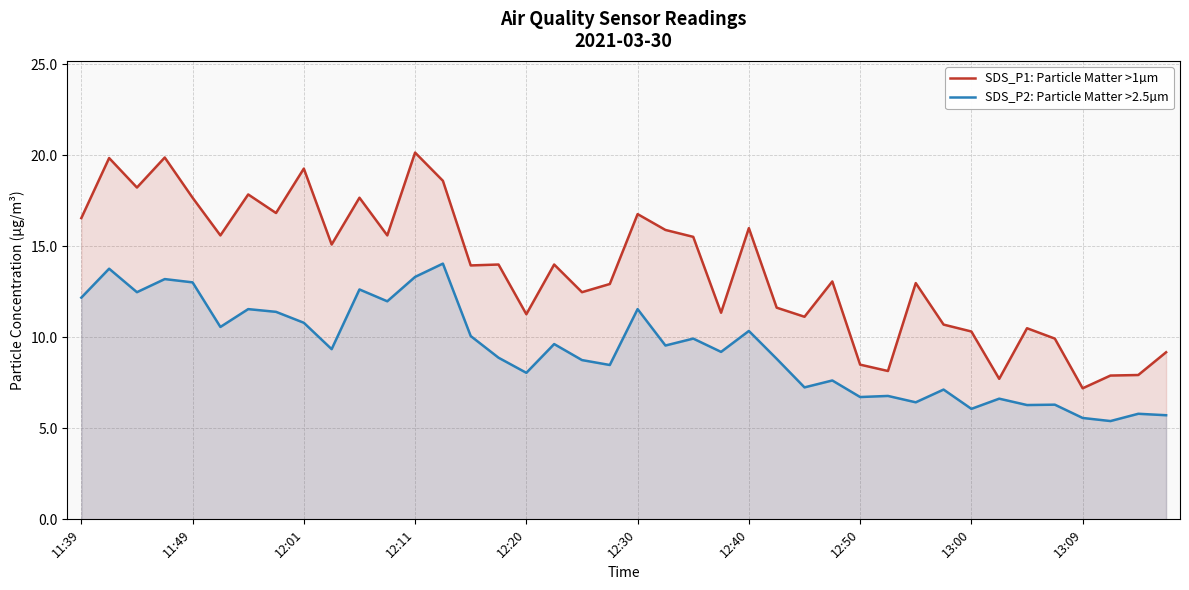

True or false: SDS_P2: Particle Matter >2.5µm has a value of 20.7 at 11:49.

False